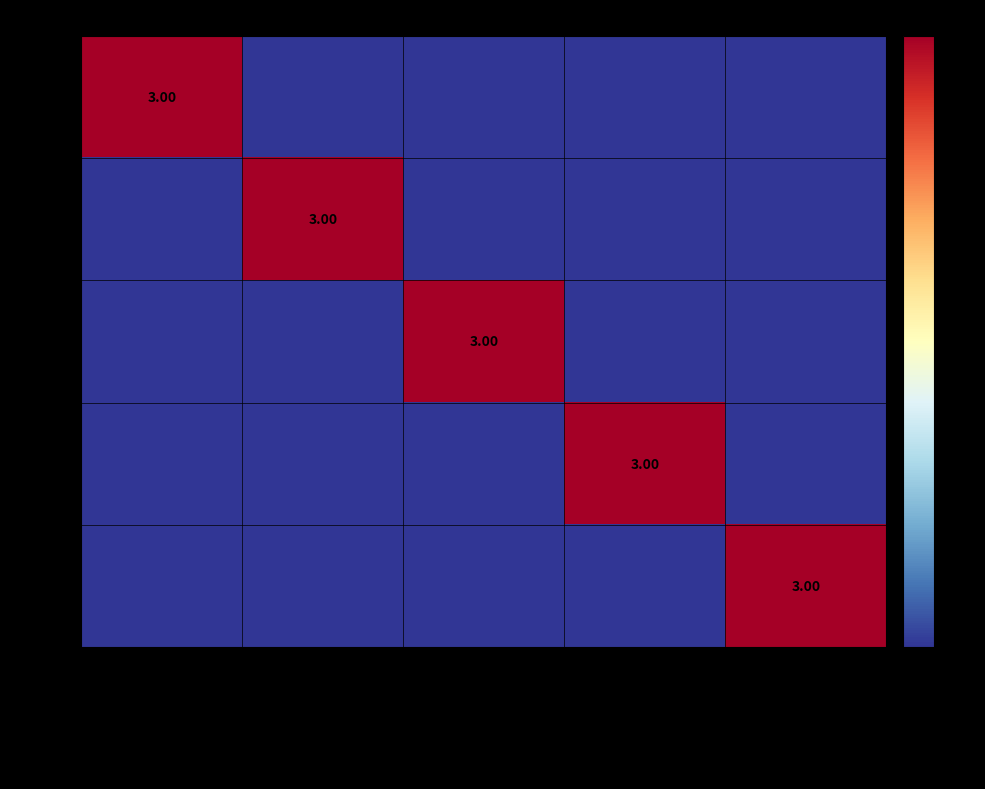

What is the approximate value of C17277 at Modified Romberg test result?

3